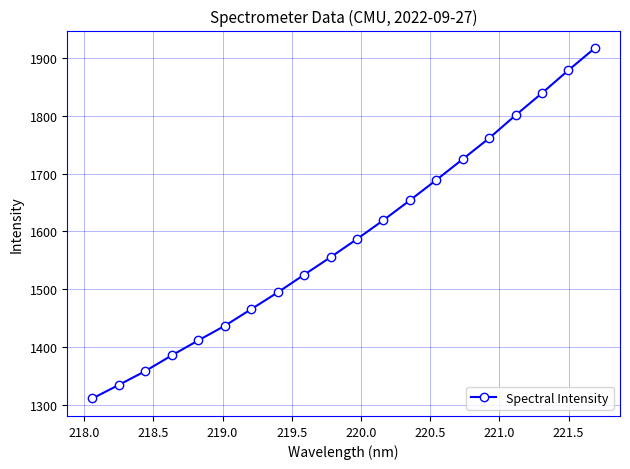

What is the smallest value displayed?

1311.3